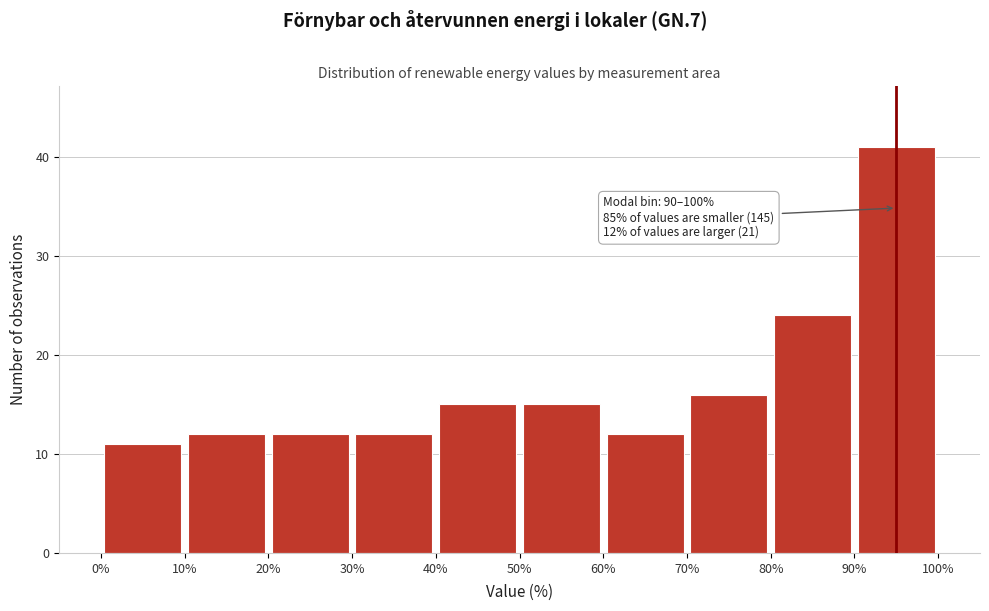

Over which range of the x-axis is the bar tallest?

90% to 100%